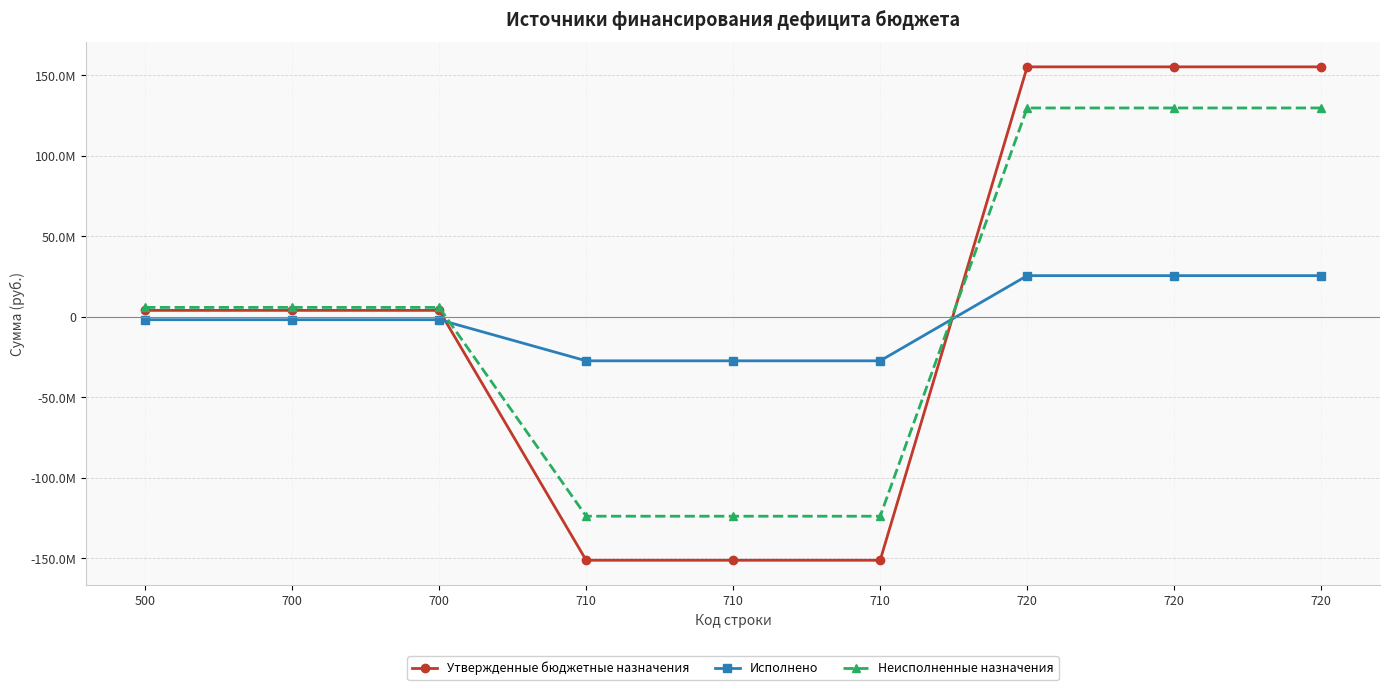

What value does the Исполнено series have at 700?

-1840496.5